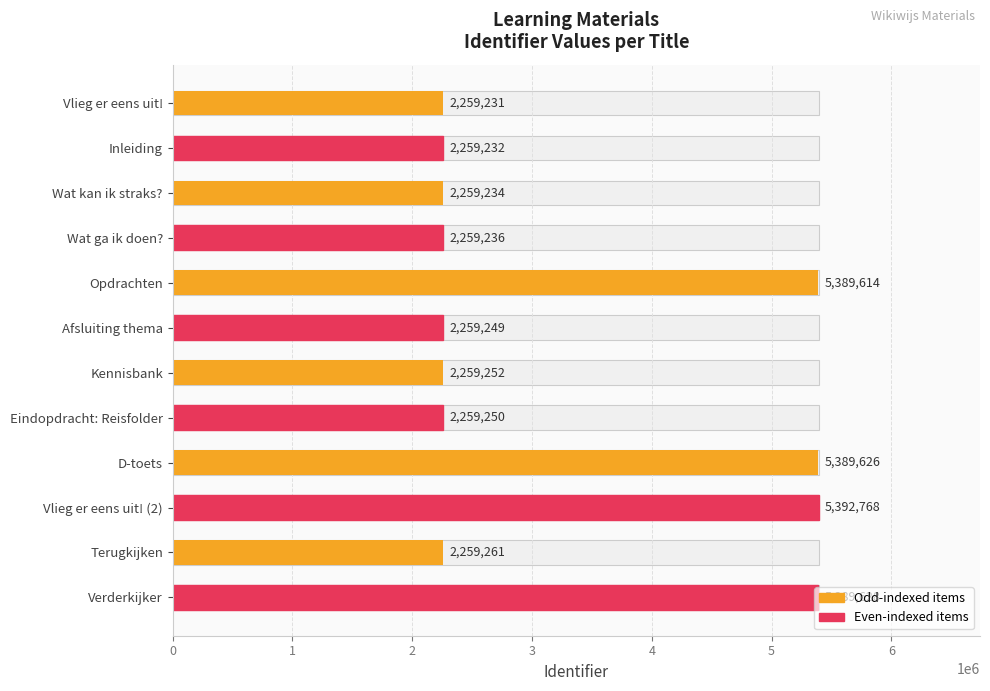

Reading left to right, transcribe all the data shown in this chart.

2259231	2259232	2259234	2259236	5389614	2259249	2259252	2259250	5389626	5392768	2259261	5389628